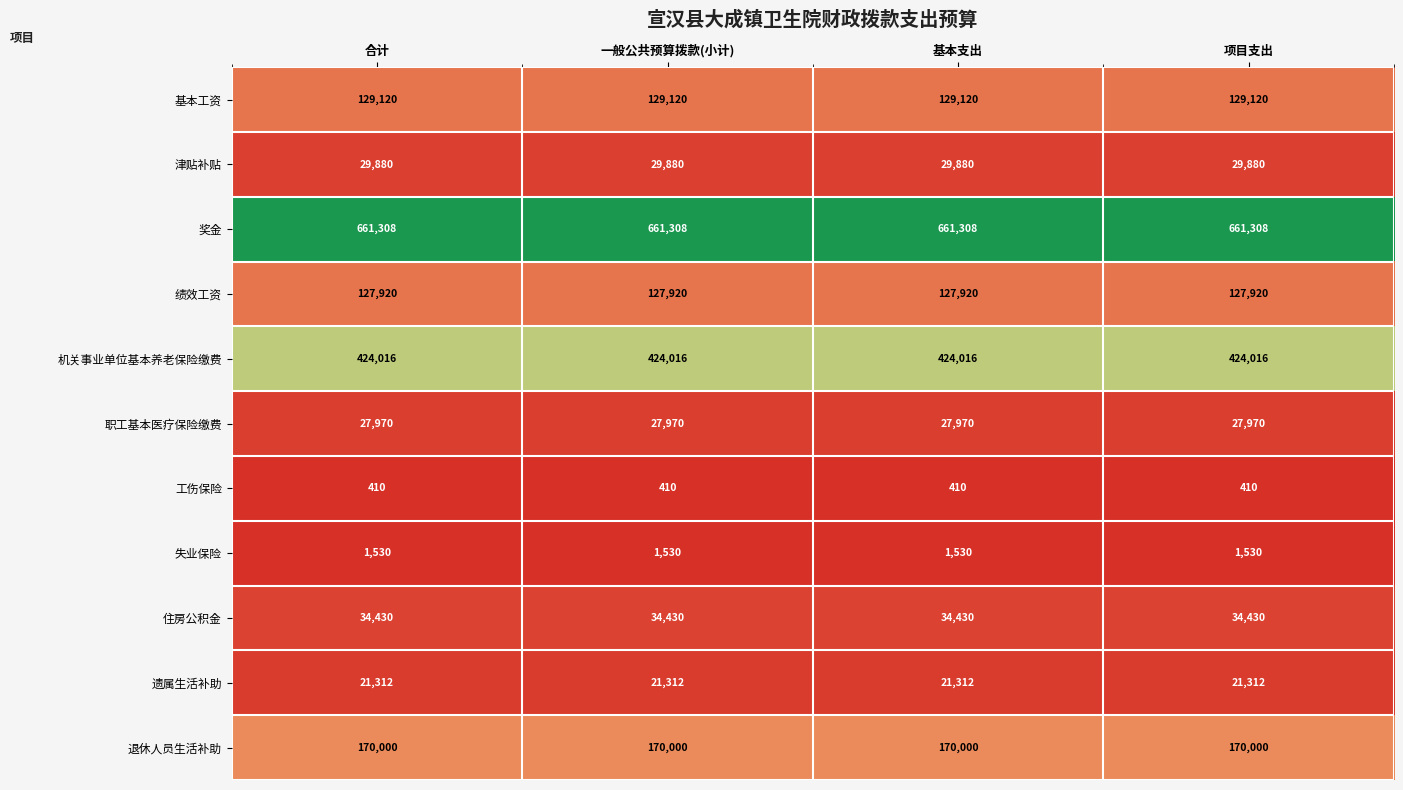

The value of 奖金 at 基本支出 is 1129392. True or false?

False